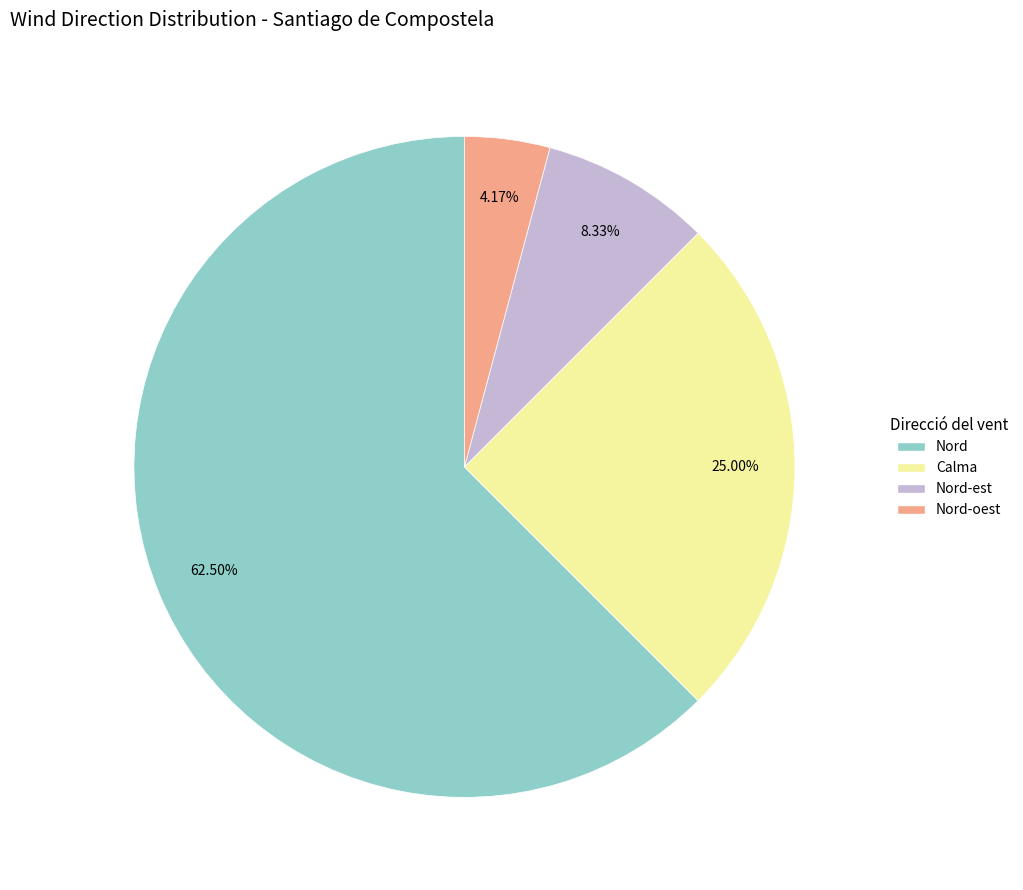

To the nearest percent, what is the difference between the largest and smallest slice percentages?

58%